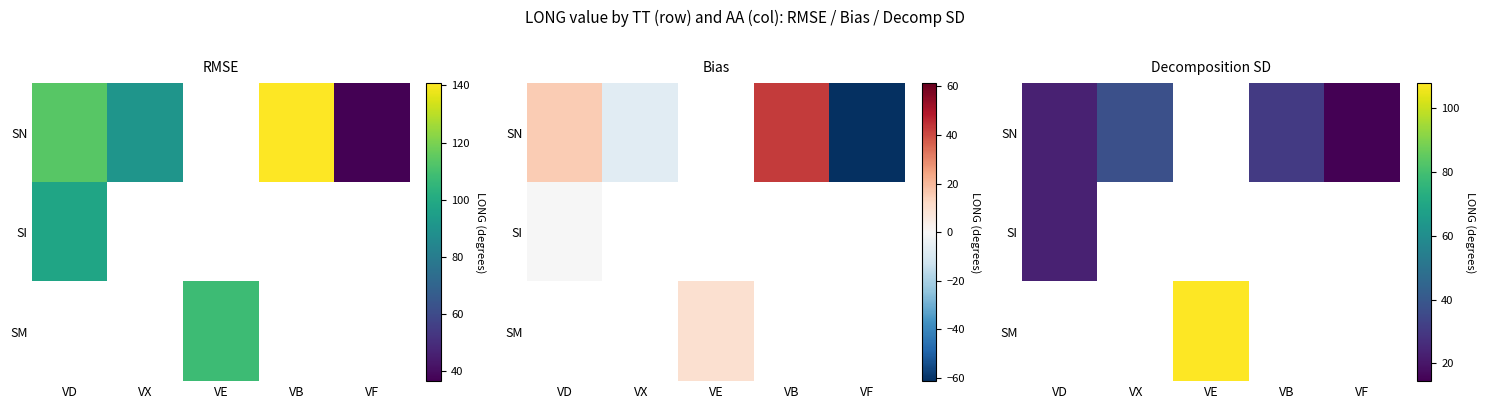

At which category does the chart reach its minimum across all series?

VF